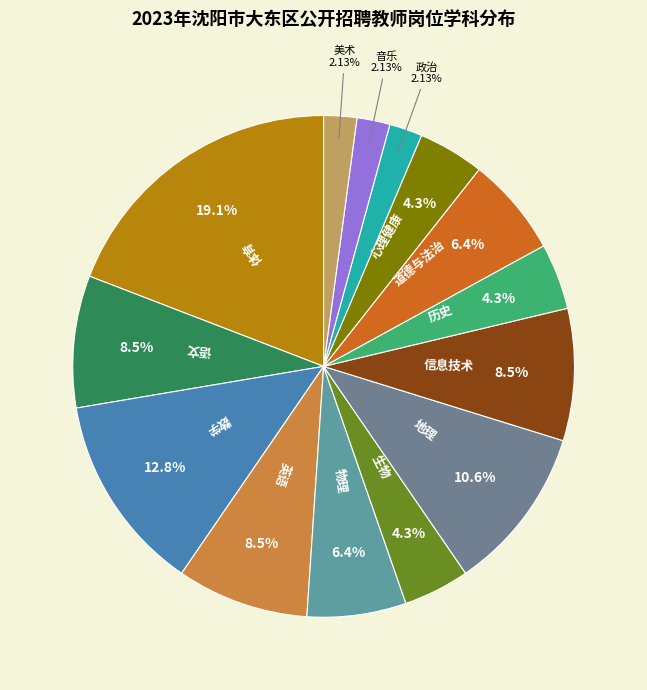

Which category has the biggest portion of the pie?

体育